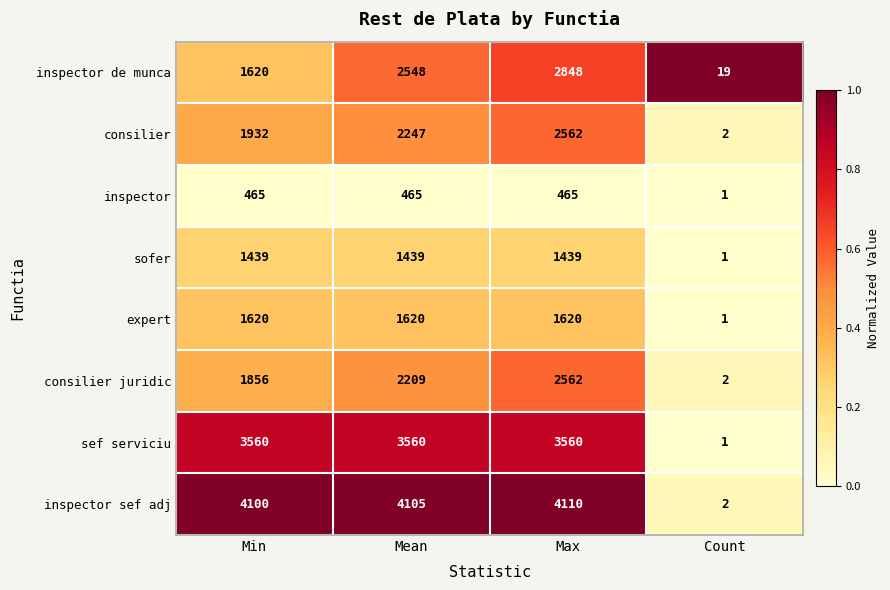

At which category does the chart reach its minimum across all series?

Count